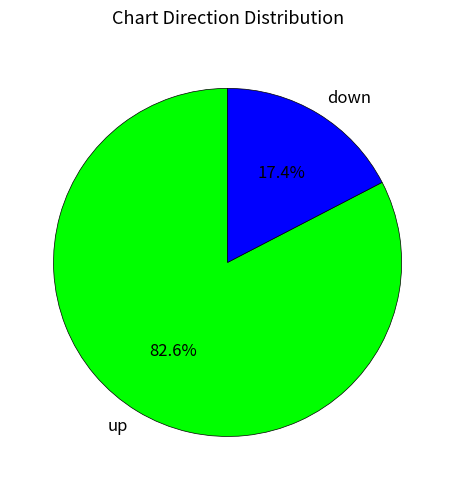

What is the smallest slice in the pie chart?

down